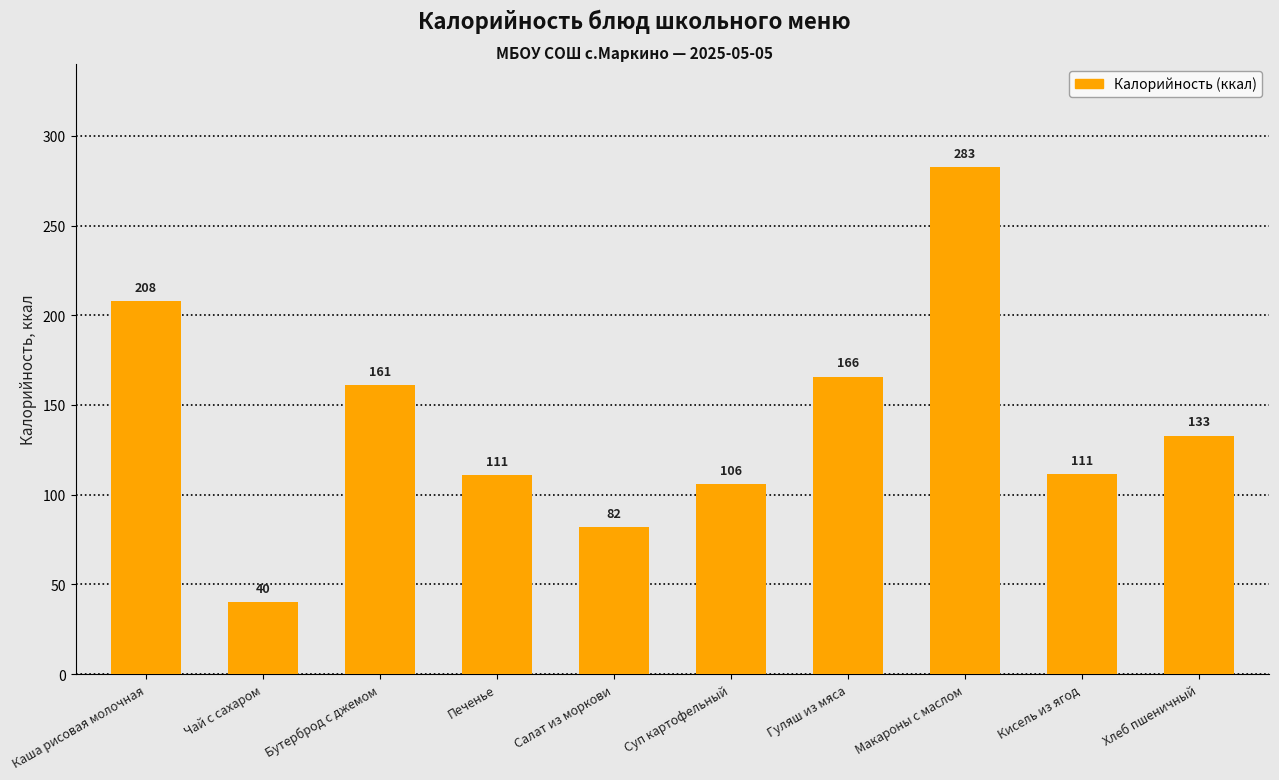

At which label does the data first exceed 133?

Каша рисовая молочная